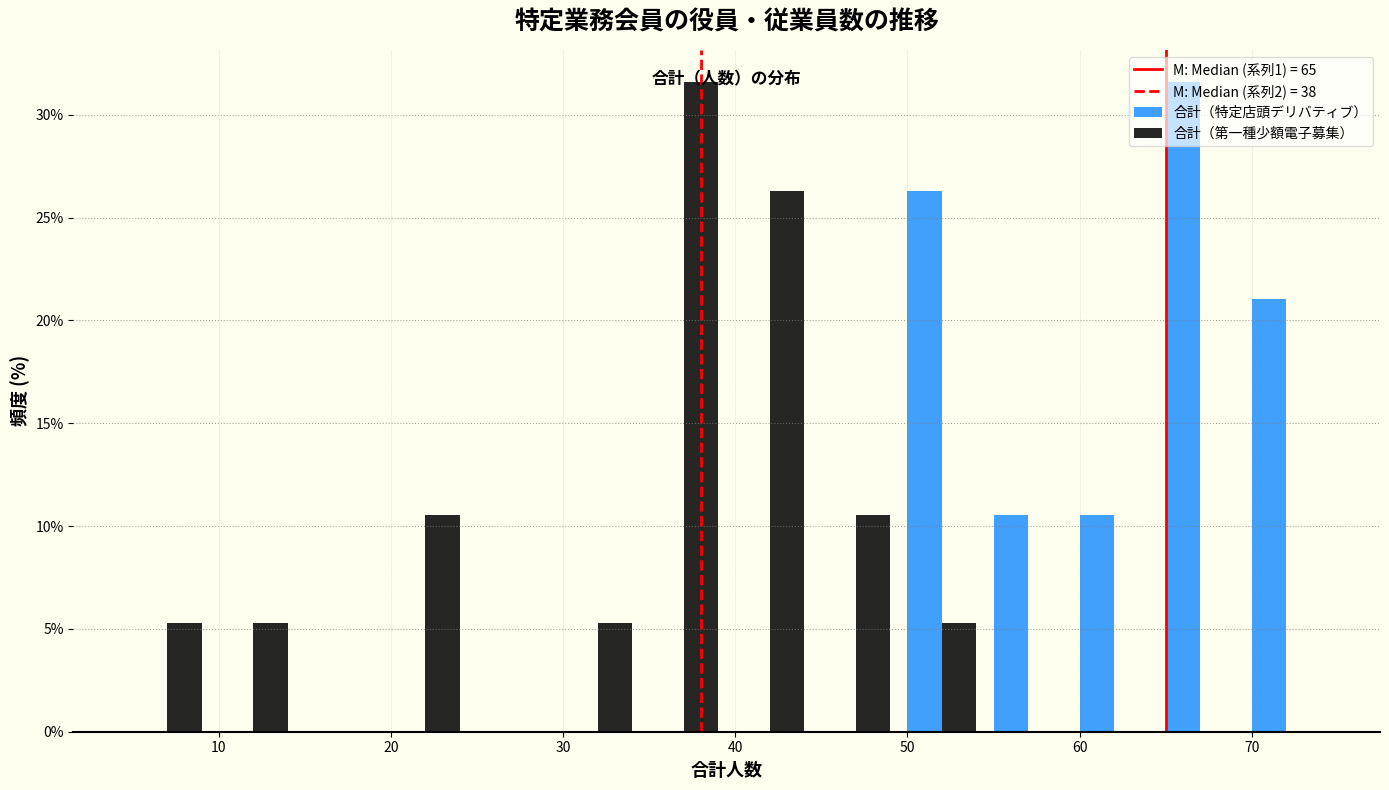

In the 合計（特定店頭デリバティブ） series, which range on the x-axis has the tallest bar?

64.5 to 69.5